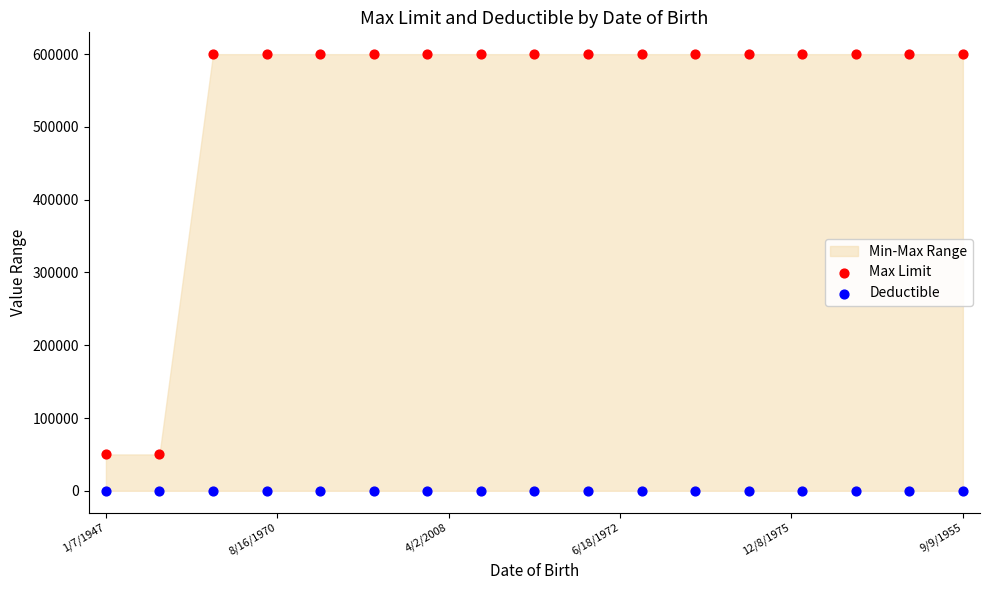

Which series reaches the maximum Y coordinate?

Max Limit